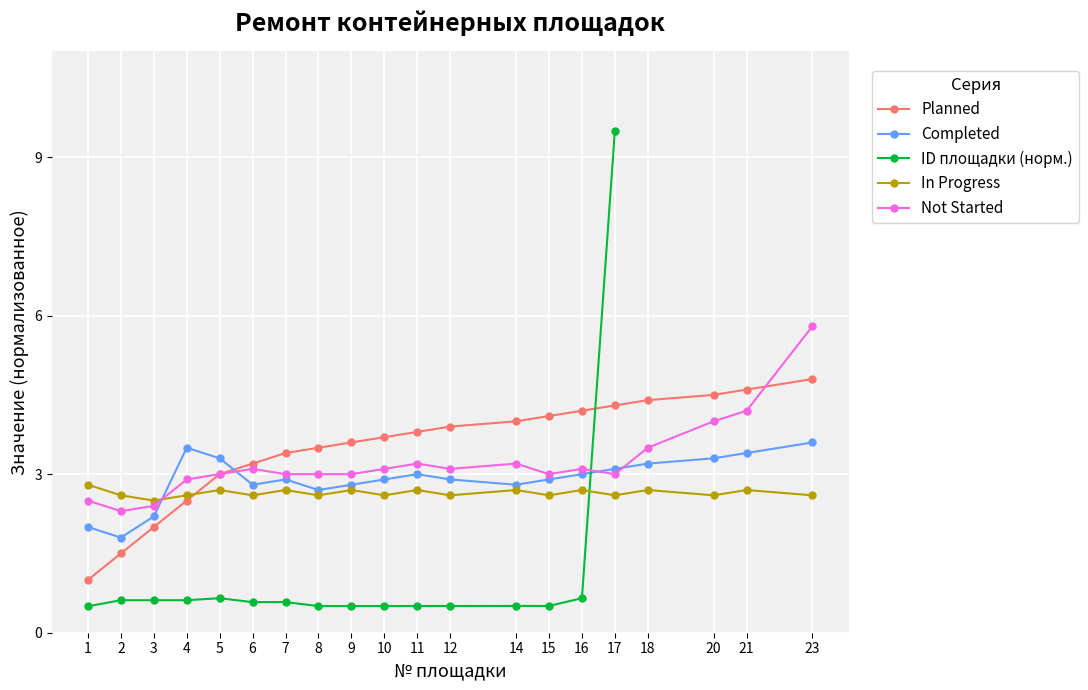

At which category is the sum across all series the highest?

17